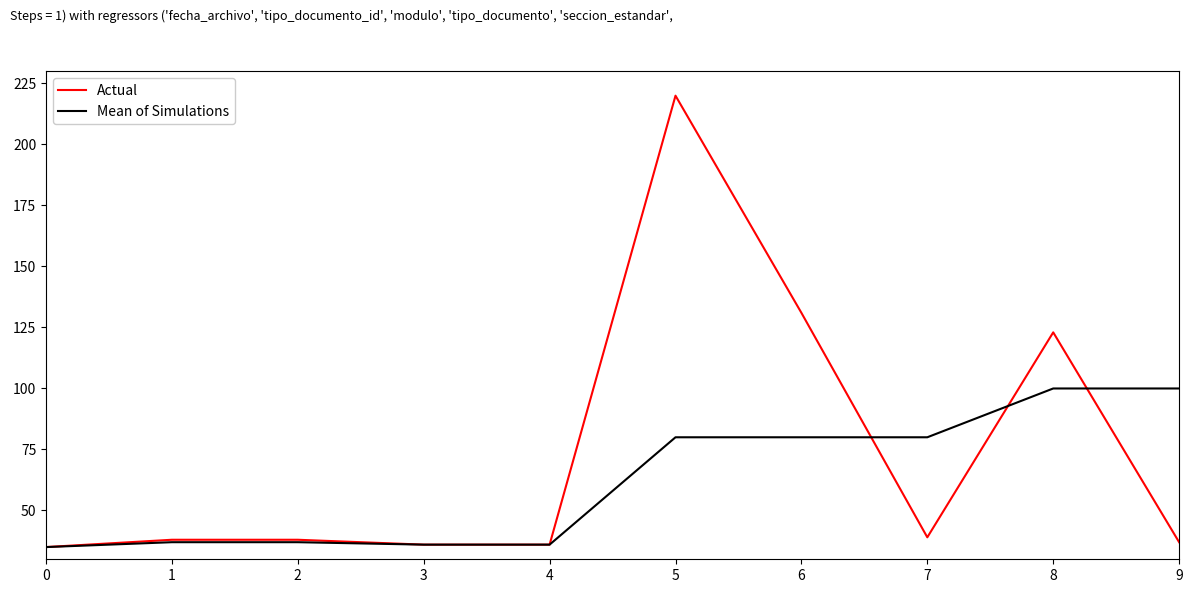

Which label corresponds to the largest value in the chart?

5